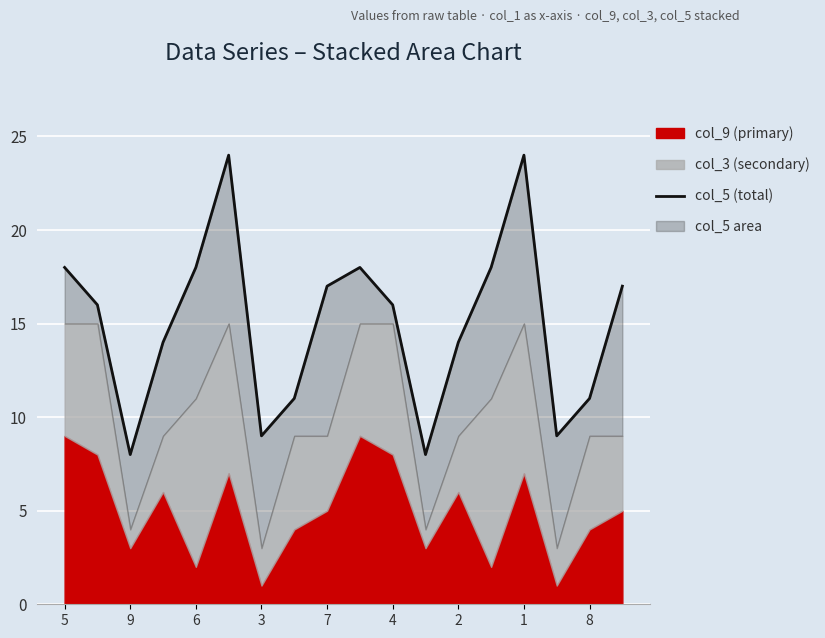

What is the difference between the maximum and minimum values?

16